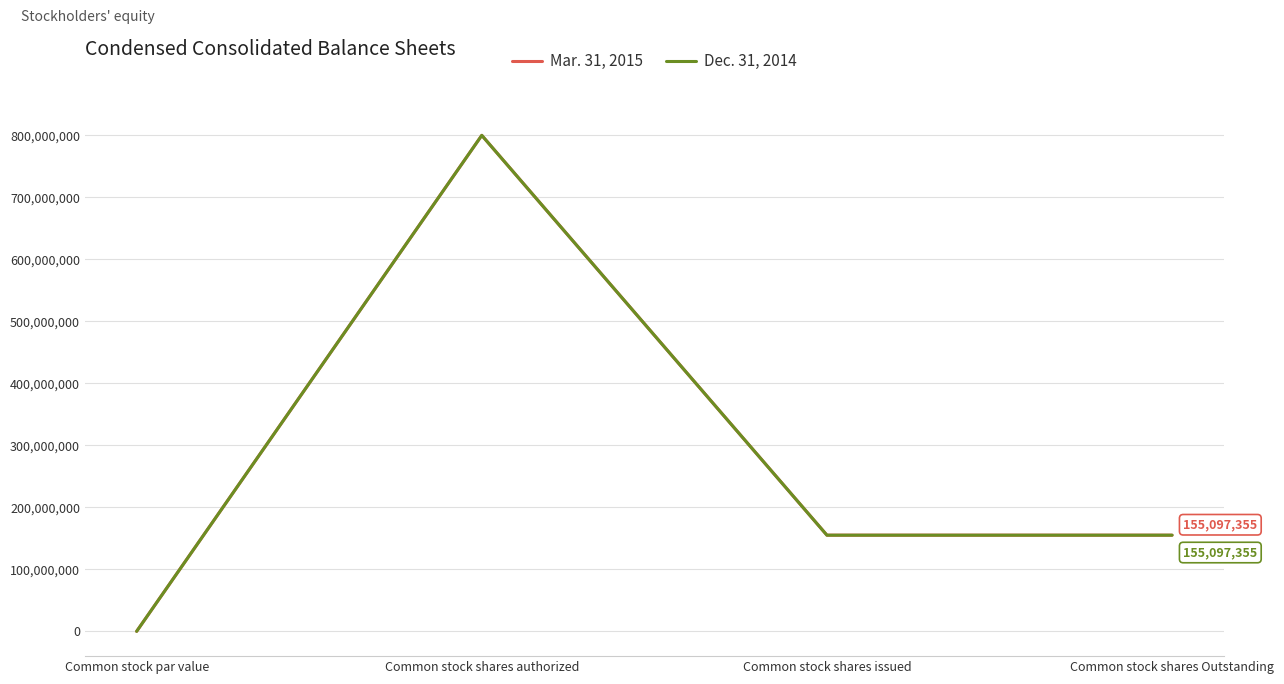

Does the chart display data point markers on the line(s)?

No